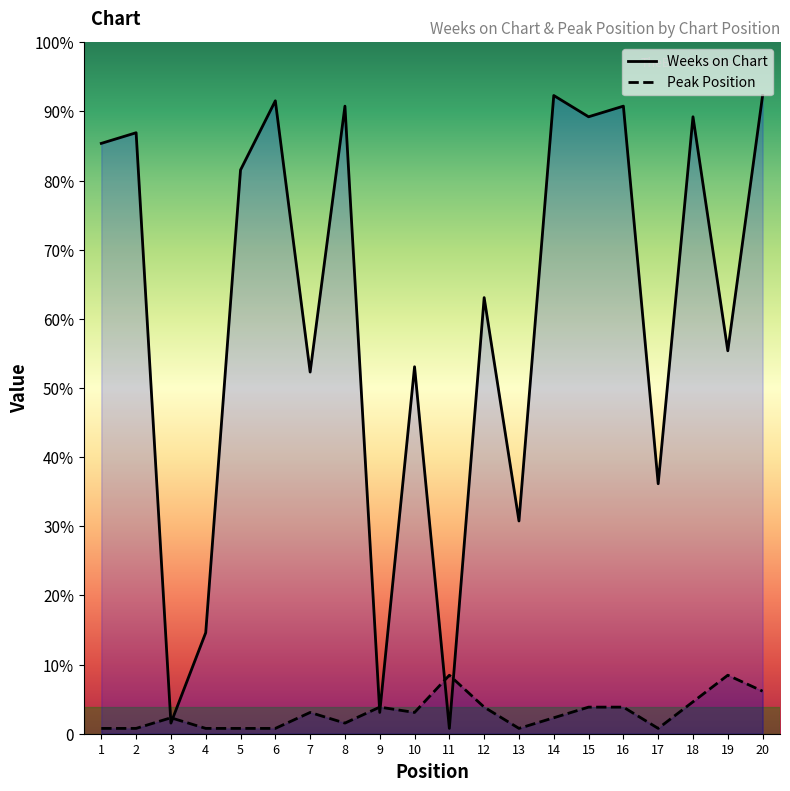

What are all the series names shown in the legend?

Weeks on Chart, Peak Position